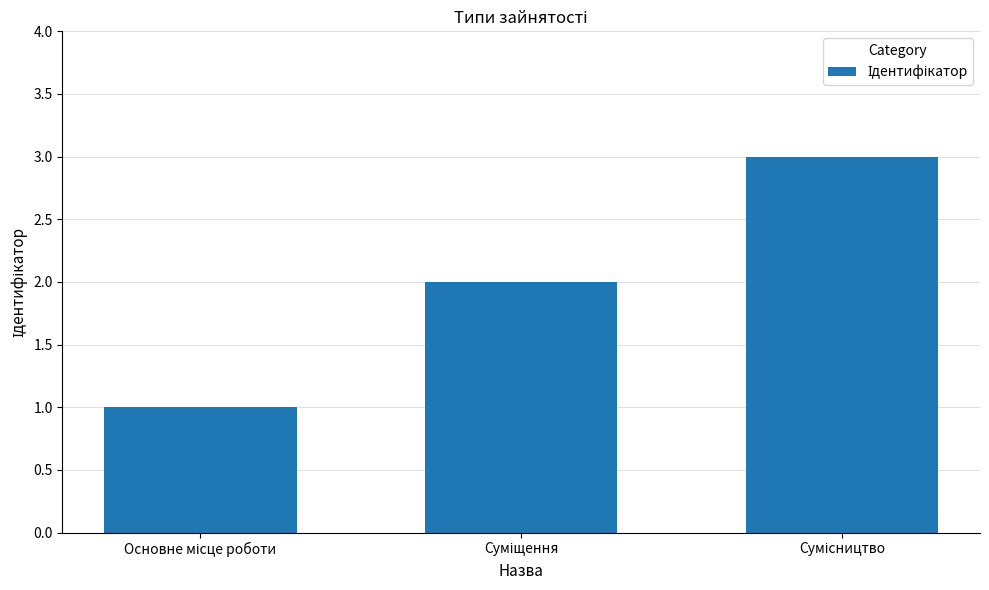

Are the bars horizontal?

No